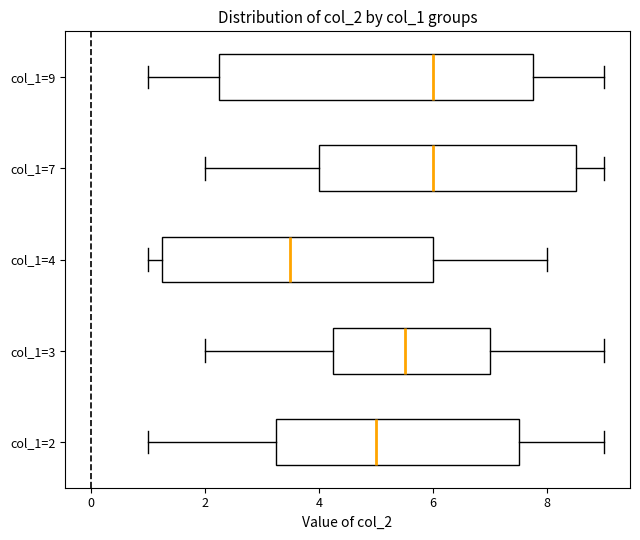

Which box's median line is the furthest to the left?

col_1=4